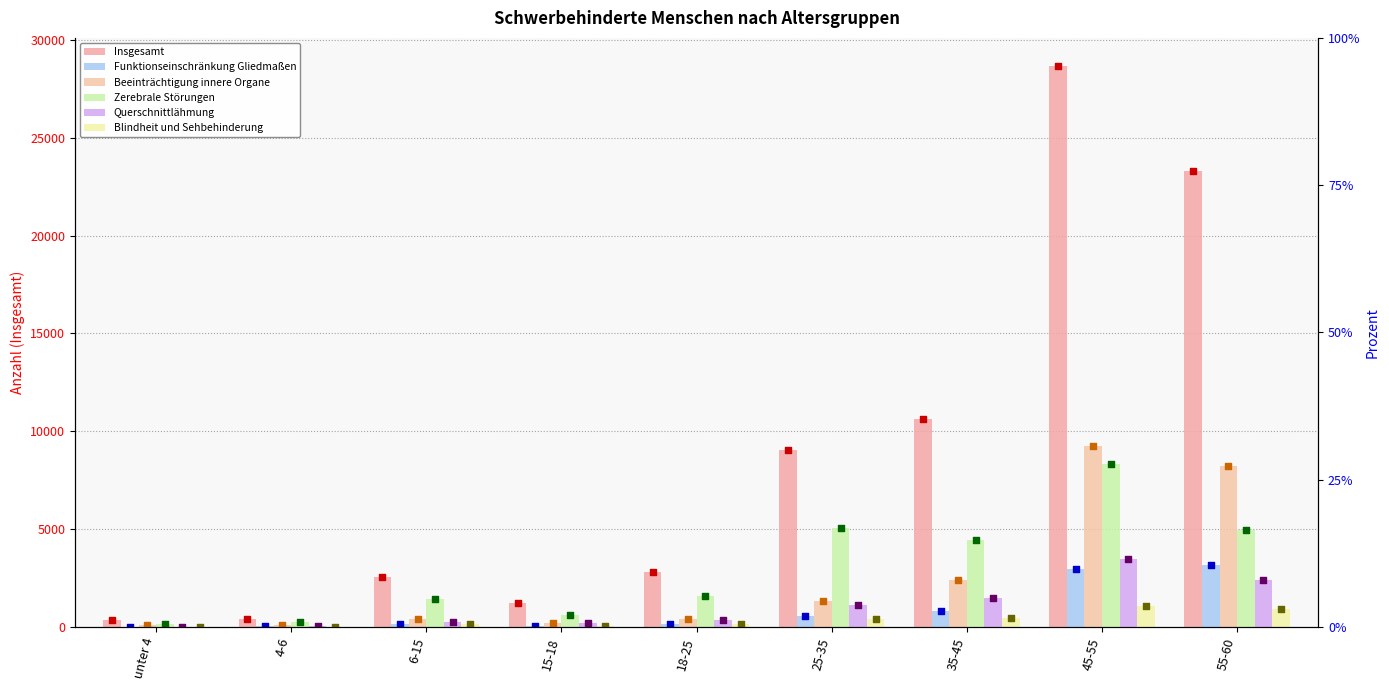

Is the value of Insgesamt at 18-25 greater than the value of Beeinträchtigung innere Organe at unter 4?

Yes